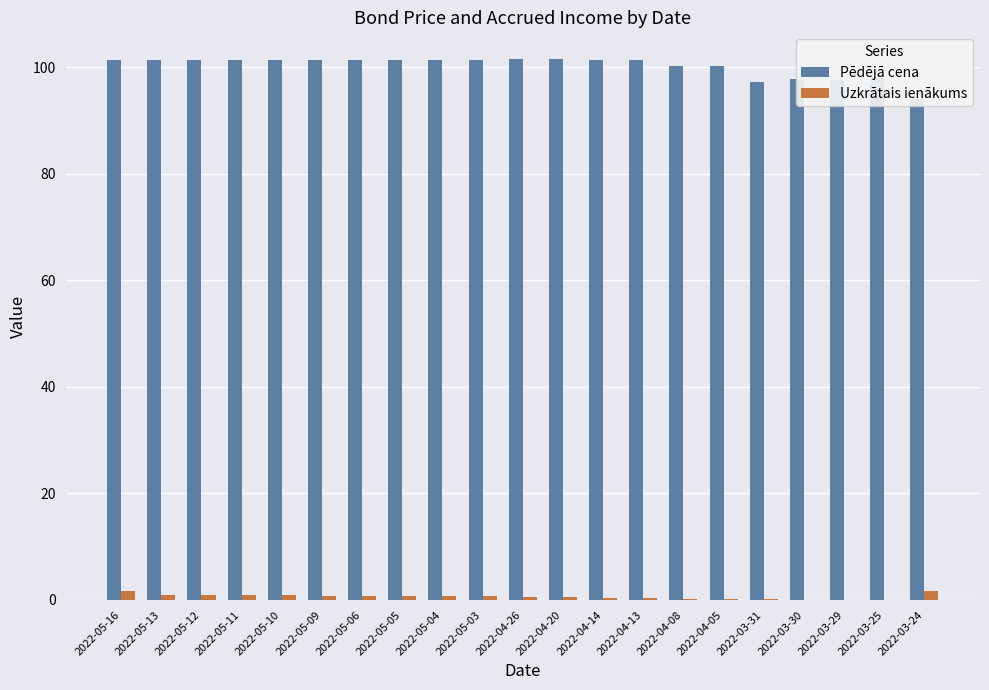

What is the label of the 2nd bar from the left?

2022-05-13